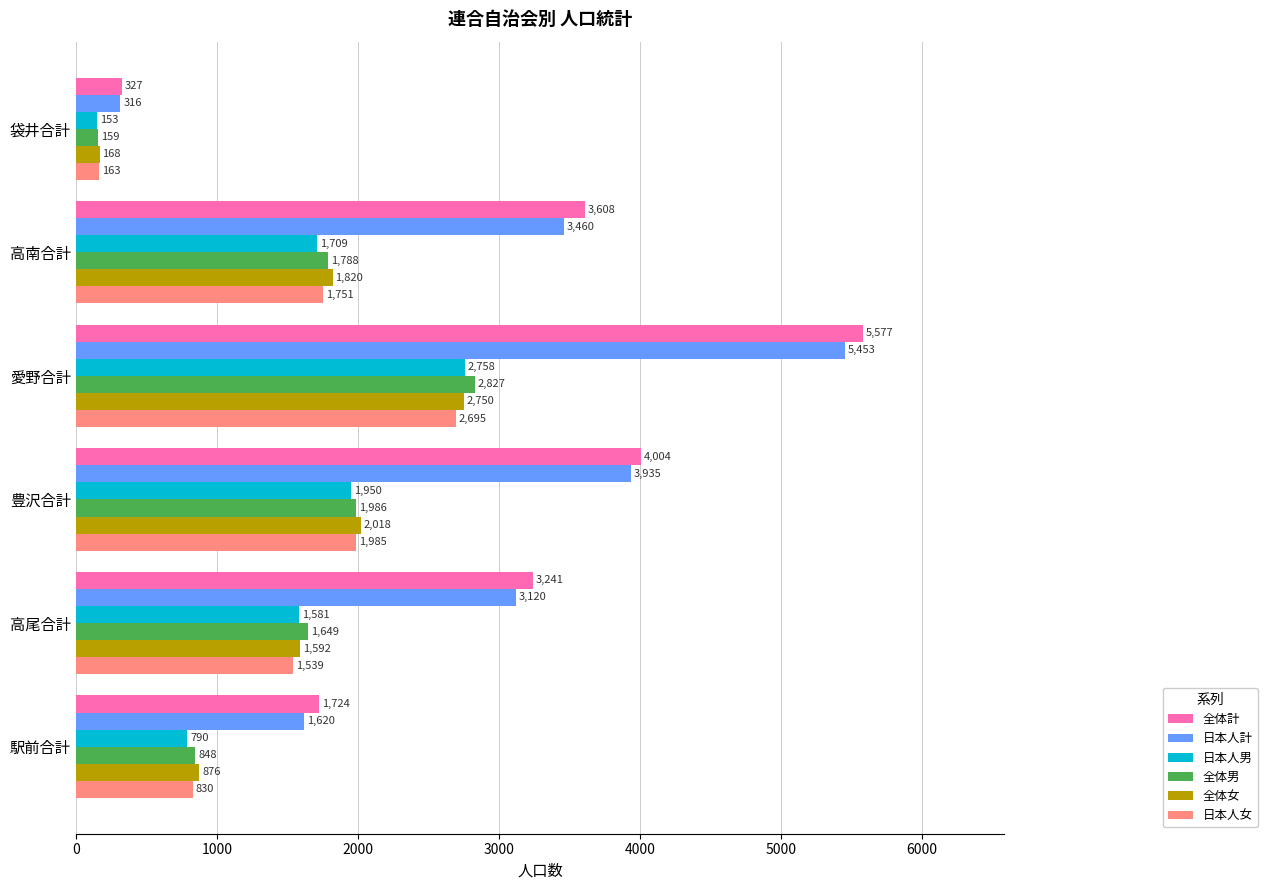

At which label does 全体女 reach its peak?

愛野合計